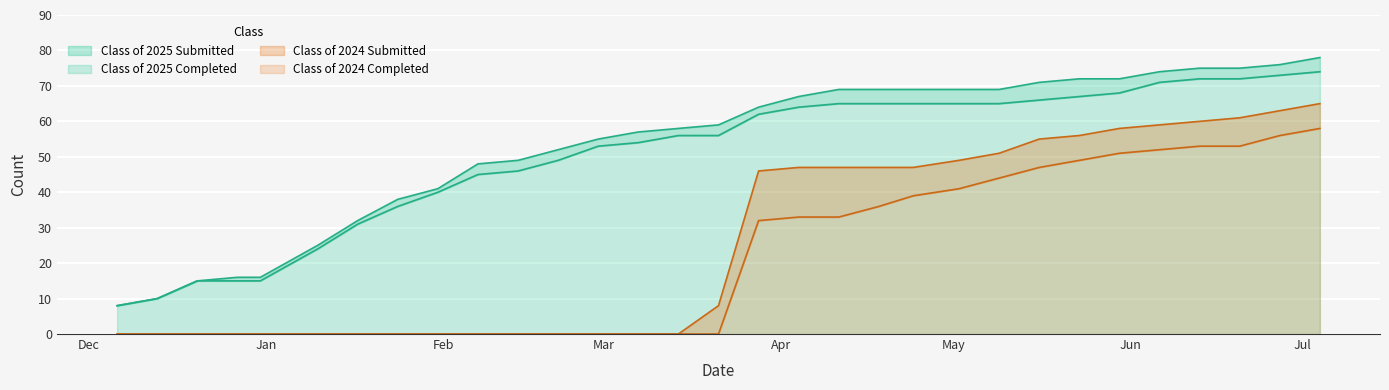

True or false: Class of 2025 Completed and Class of 2024 Completed intersect in this chart.

False